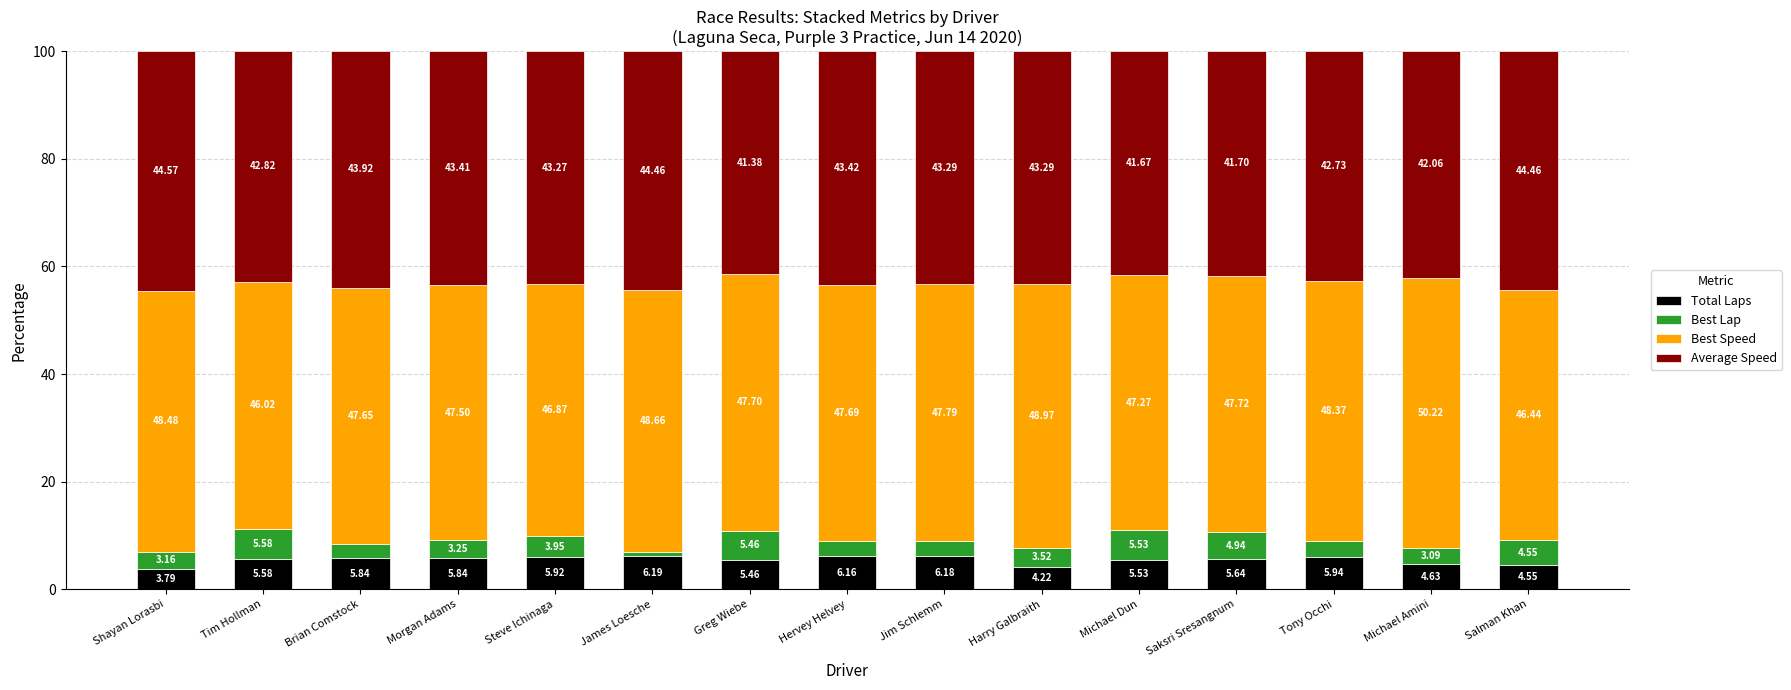

What is the total value across all series at Michael Amini?

100.0